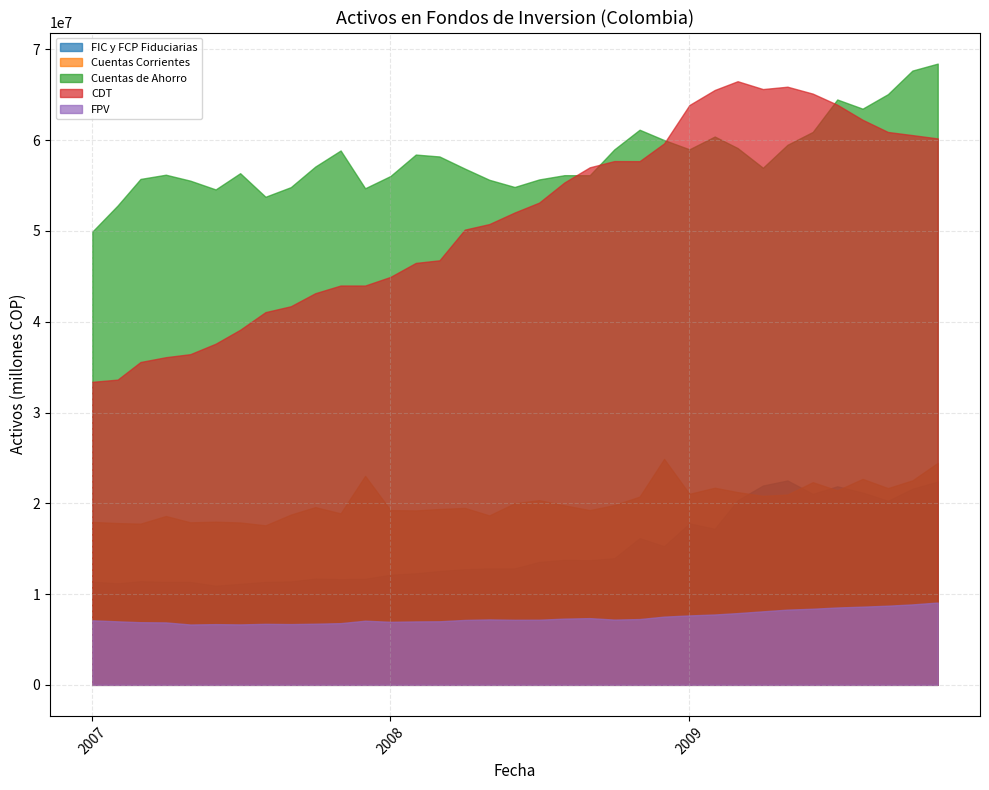

Which series changed the most between 2007-04-01 and 2009-07-01?

CDT